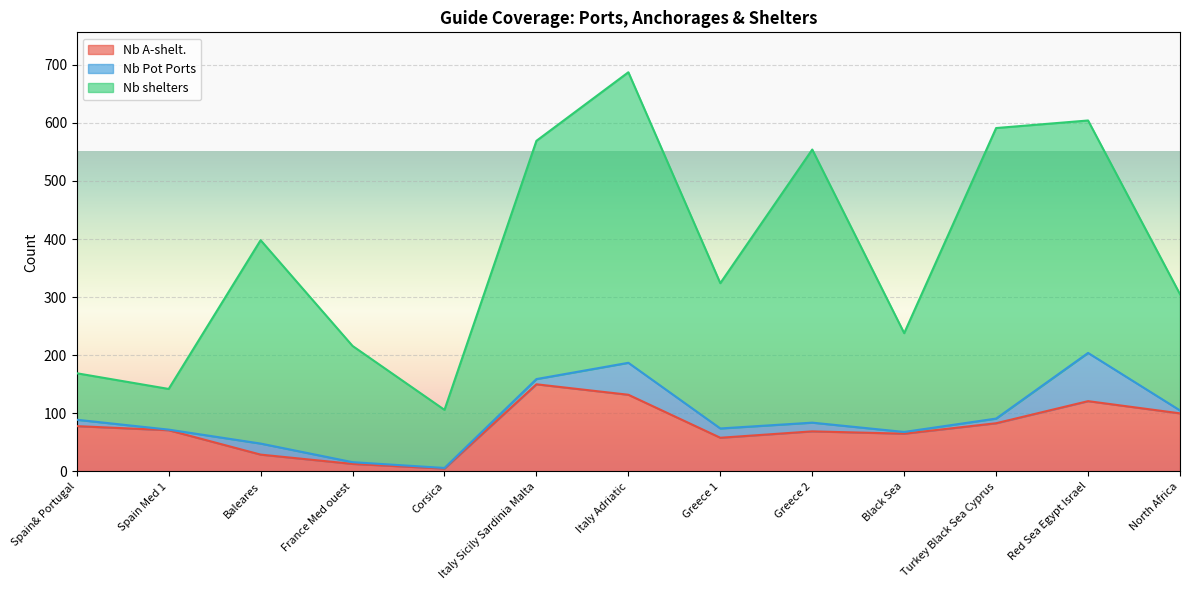

What position from the left is Turkey Black Sea Cyprus?

11